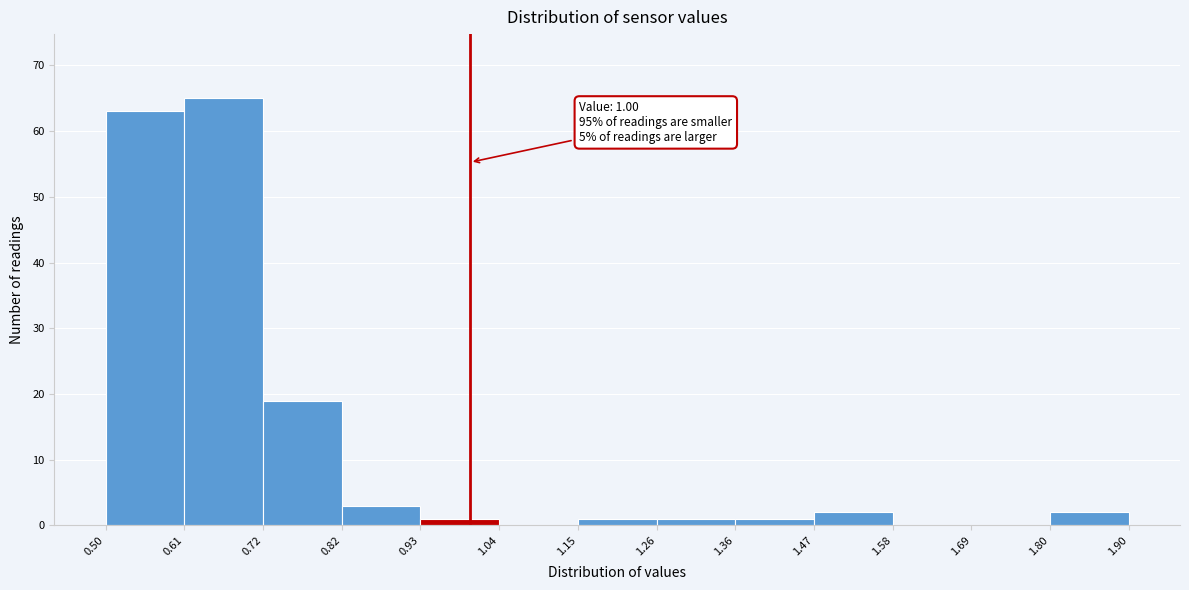

Which range on the x-axis has the tallest bar?

0.61 to 0.72